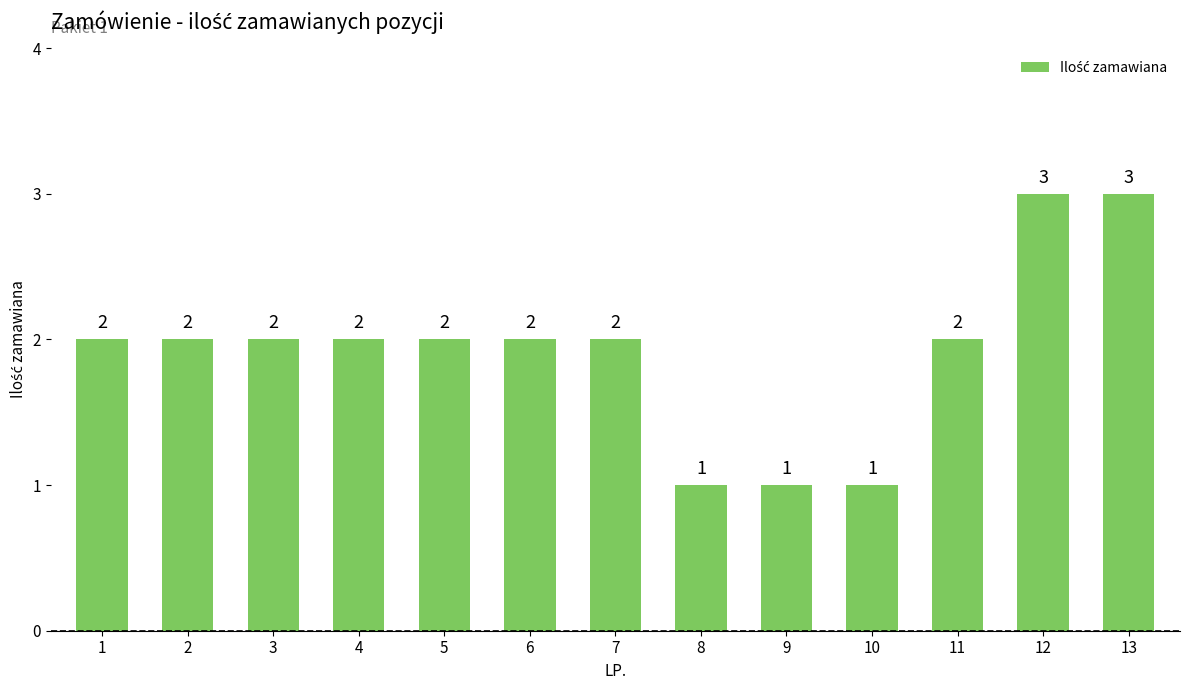

What is the value of the 11th bar from the left?

2